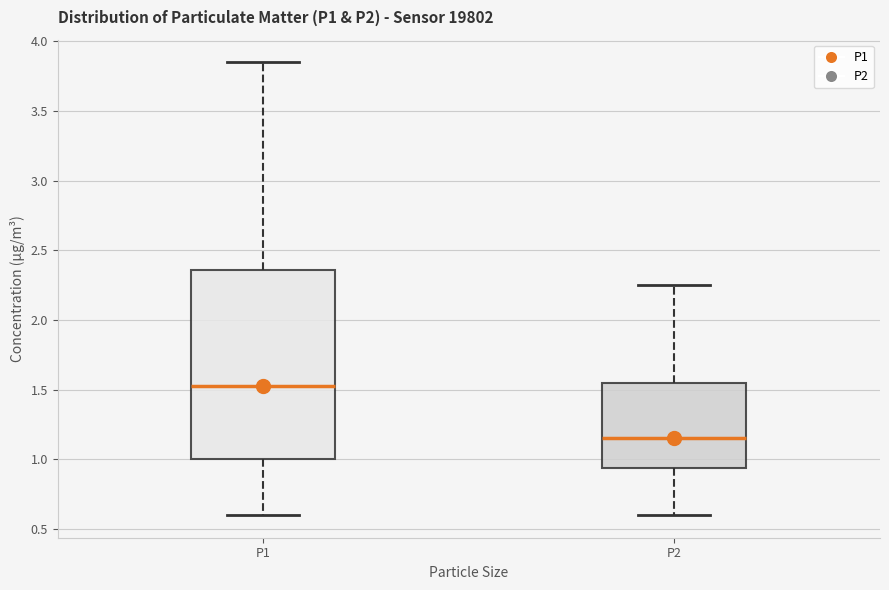

Which box is the tallest, from its lower edge to its upper edge?

P1